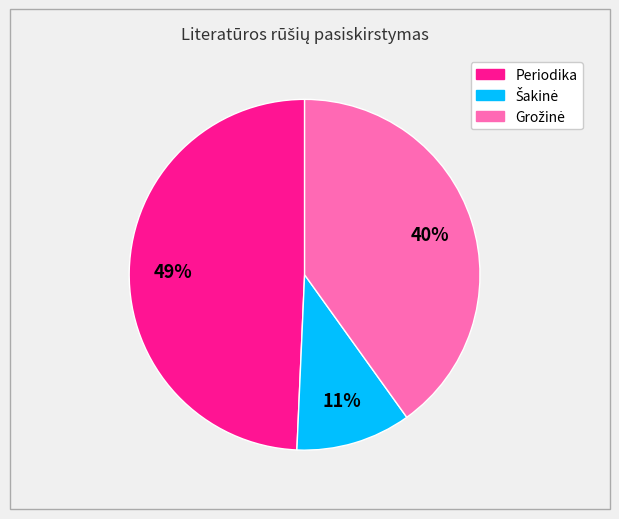

The Periodika slice represents 49% of the pie. True or false?

True